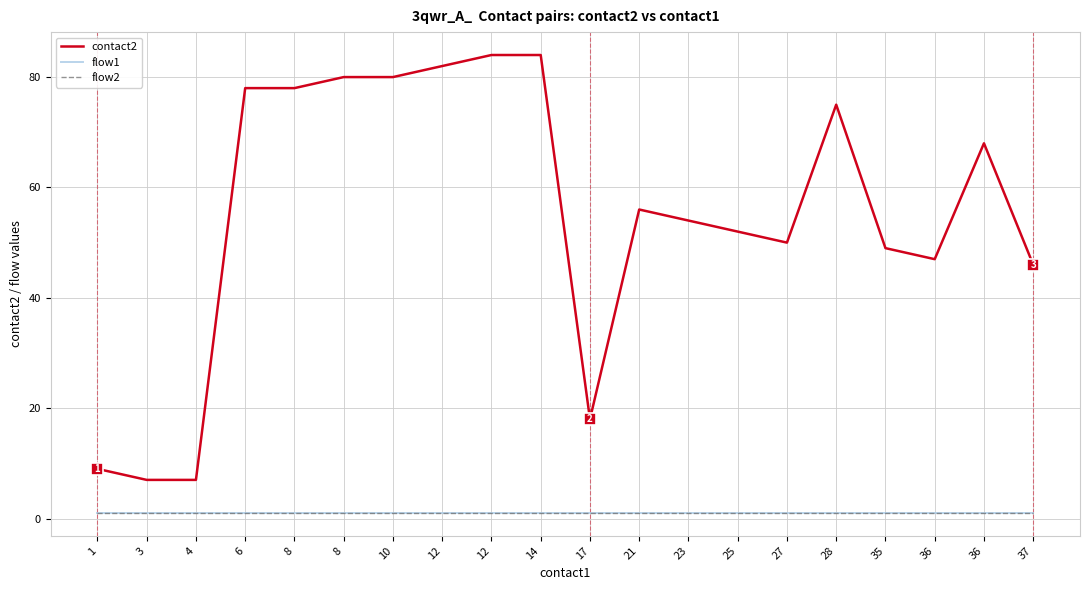

Does the chart have visible grid lines?

Yes